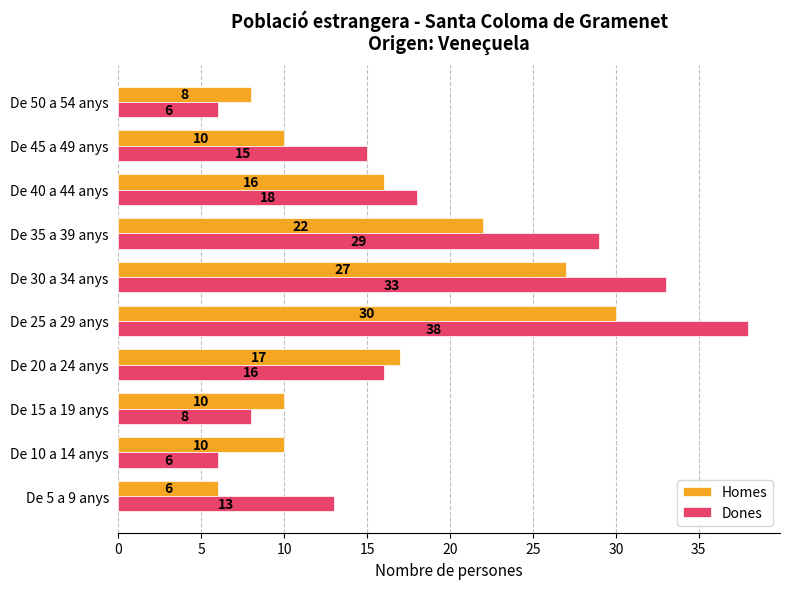

The Homes series shows 6 at De 5 a 9 anys. True or false?

True